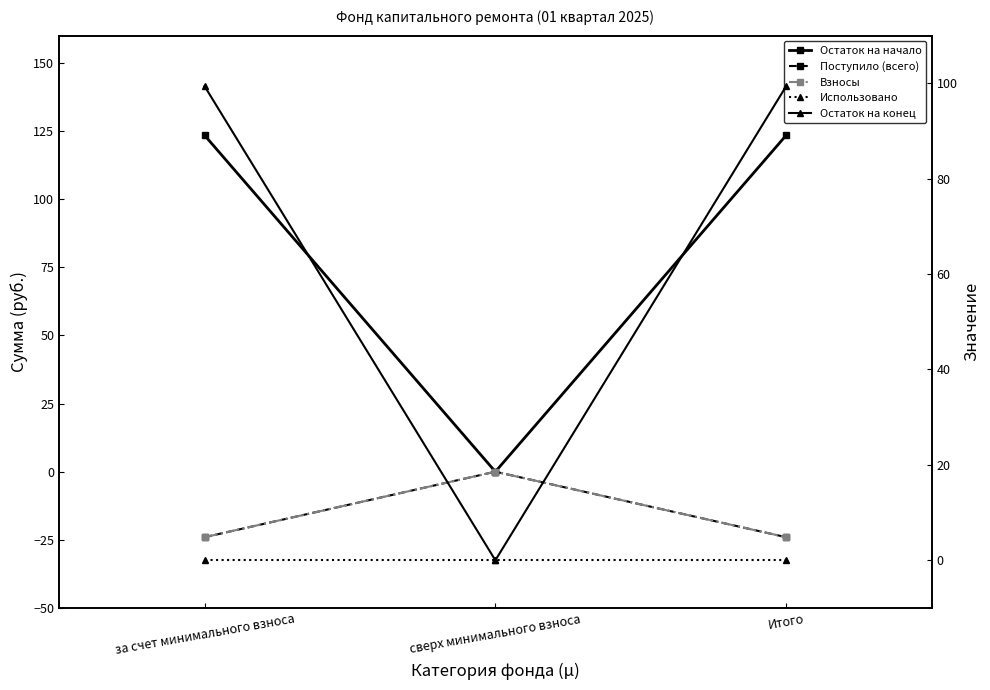

Is it true that Использовано equals 0.0 at Итого?

True